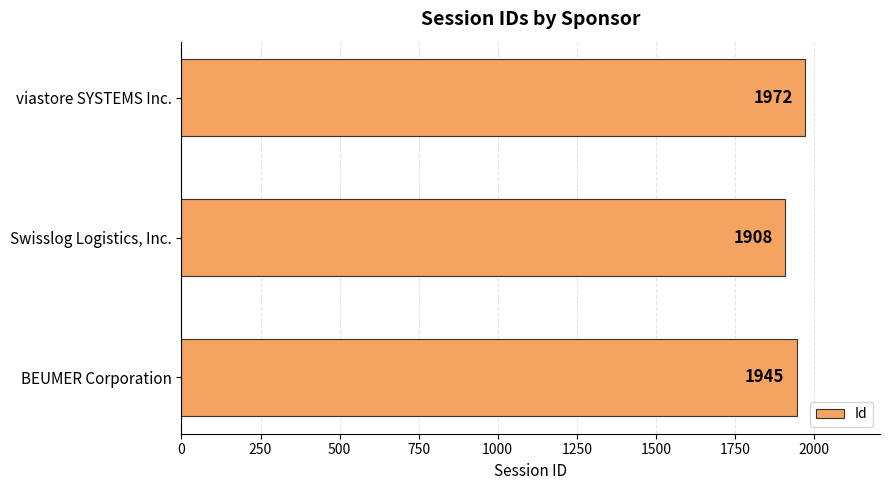

Rank the categories by value from highest to lowest.

viastore SYSTEMS Inc., BEUMER Corporation, Swisslog Logistics, Inc.